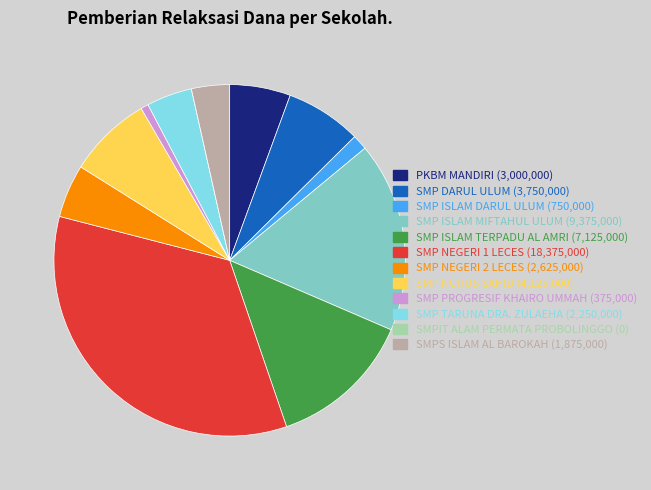

Does any single category account for the majority?

No